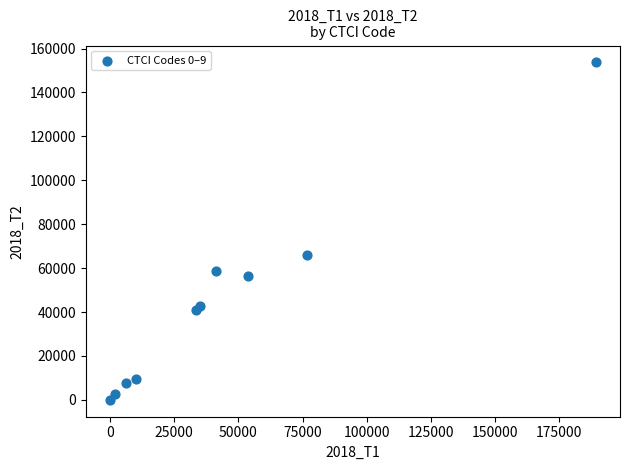

What Y value in the scatter plot is closest to 76835?

66091.2